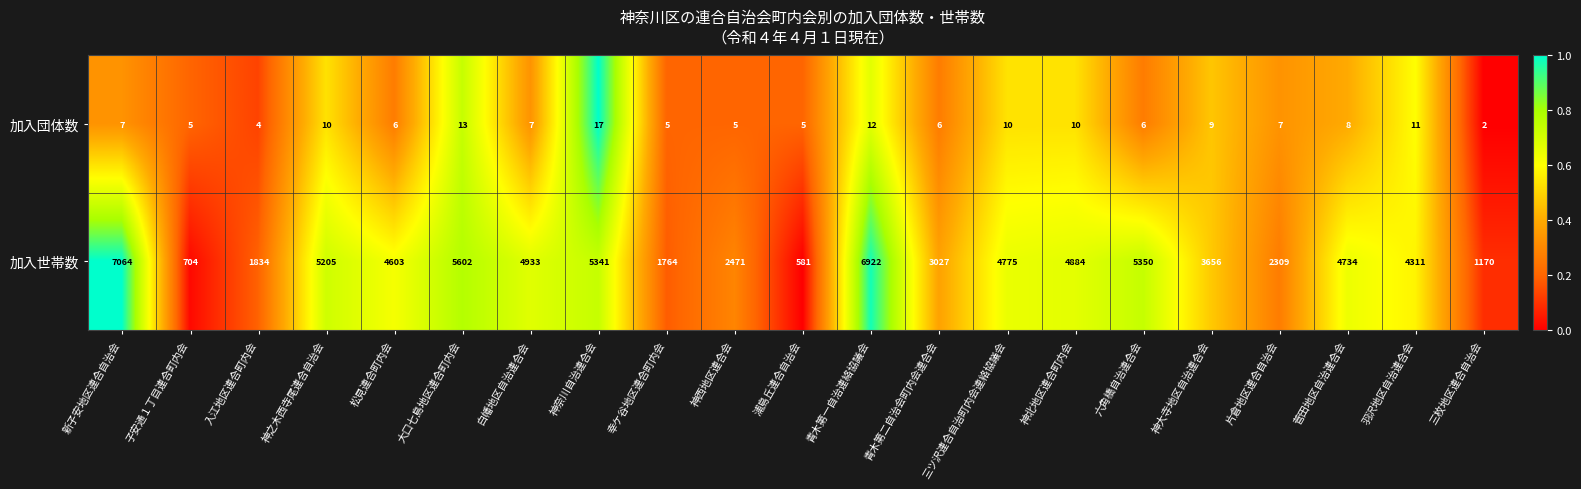

What is the spread (max minus min) of values at 神西地区連合会?

2466